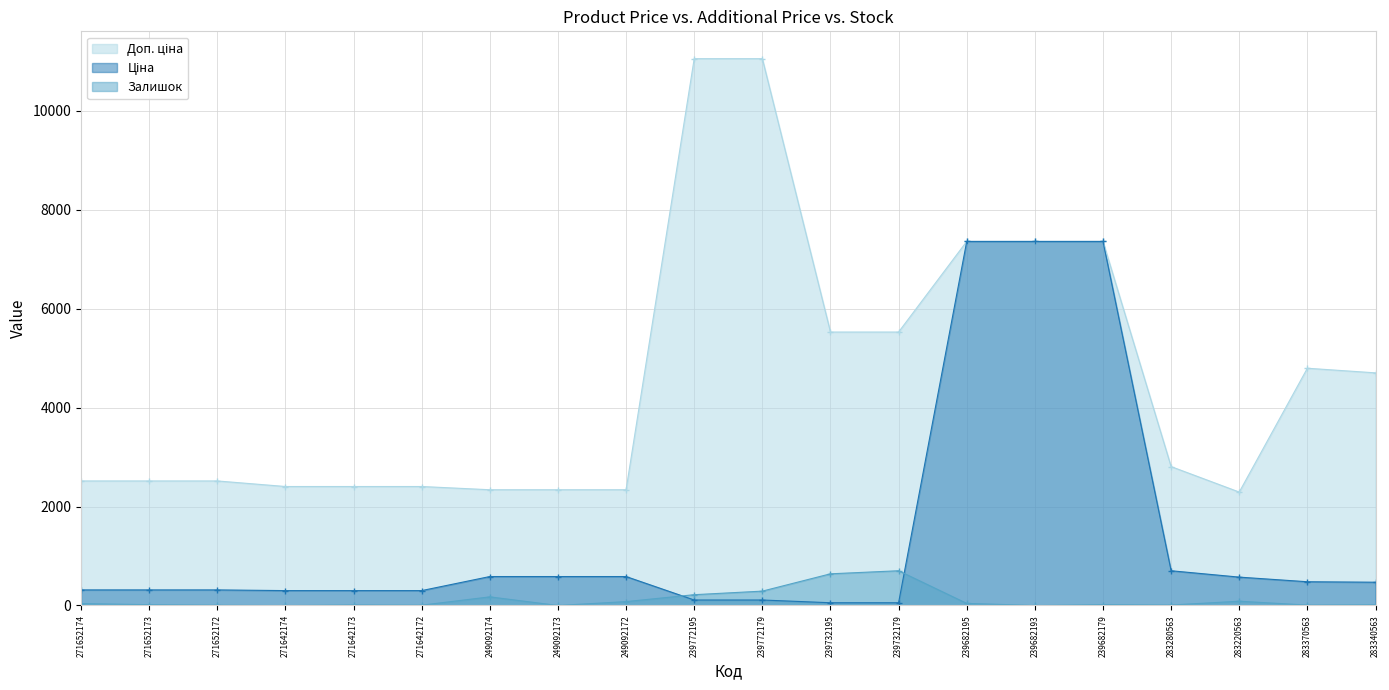

Which label corresponds to the smallest value in the chart?

271642174